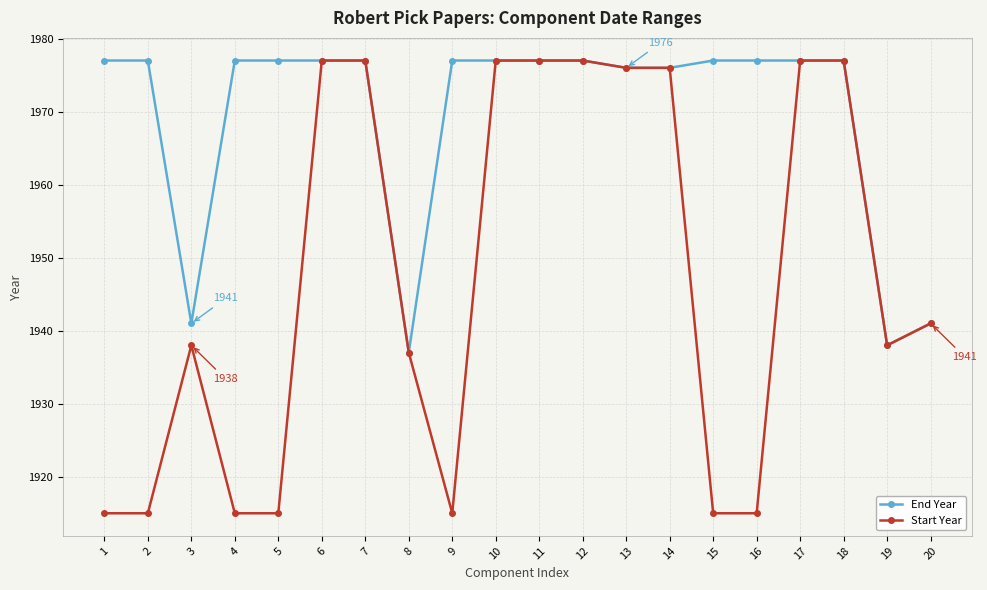

At which label is Start Year closest to 1946?

20